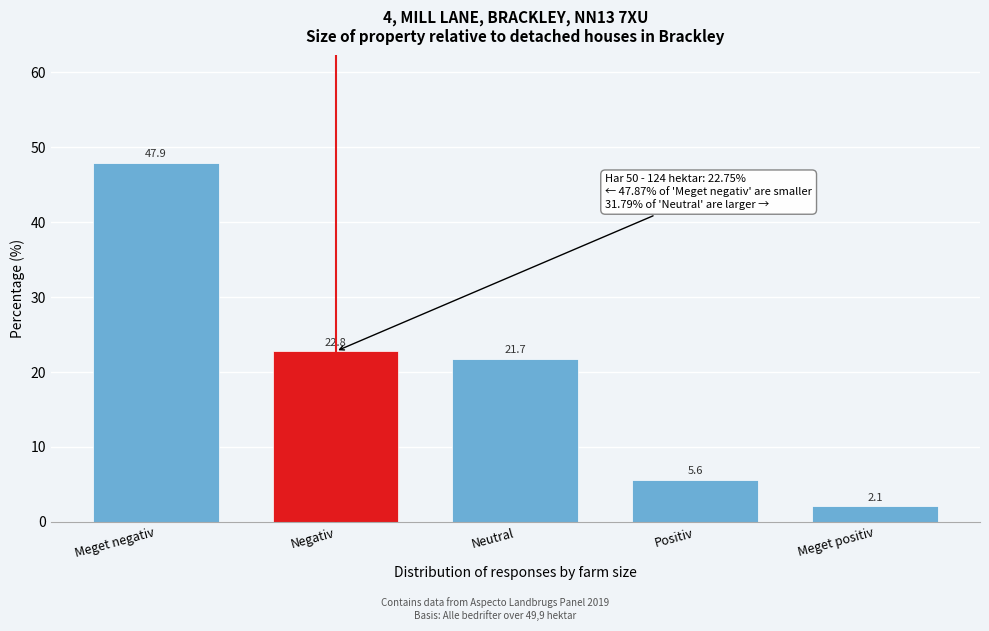

Reading left to right, what are all the values shown in this chart?

47.9	22.8	21.7	5.6	2.1